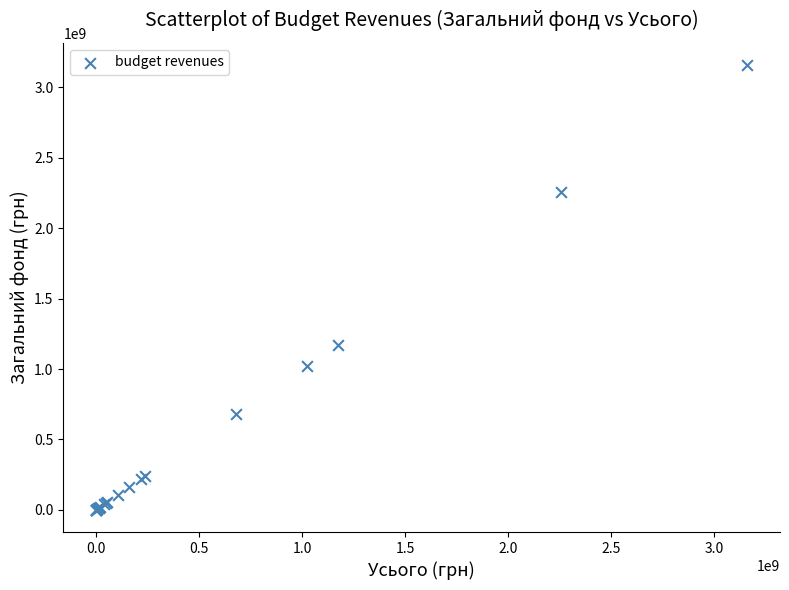

What Y value in the scatter plot is closest to 1579702050?

1173299900